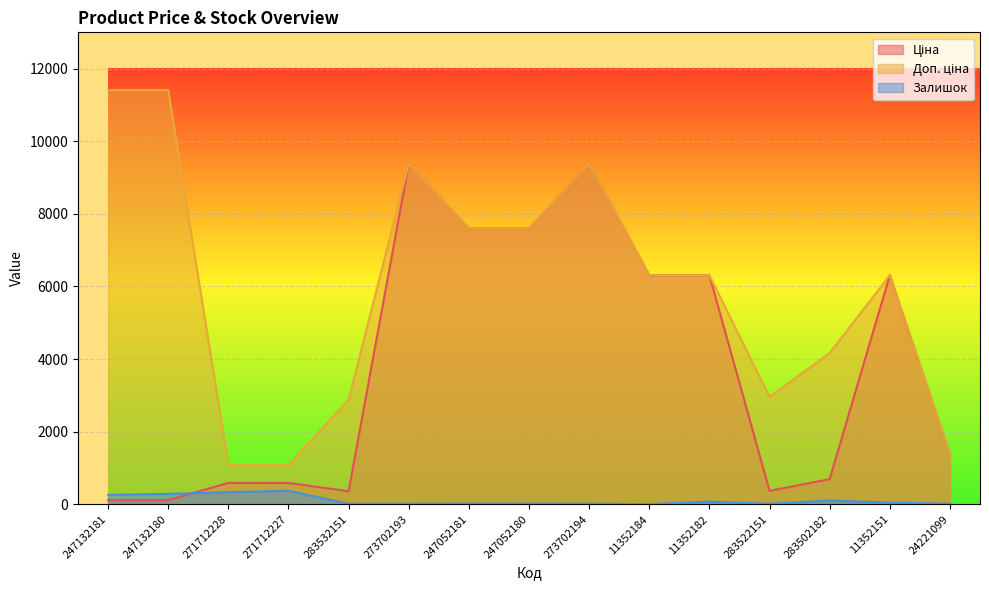

What is the average value of the Ціна series?

3806.3